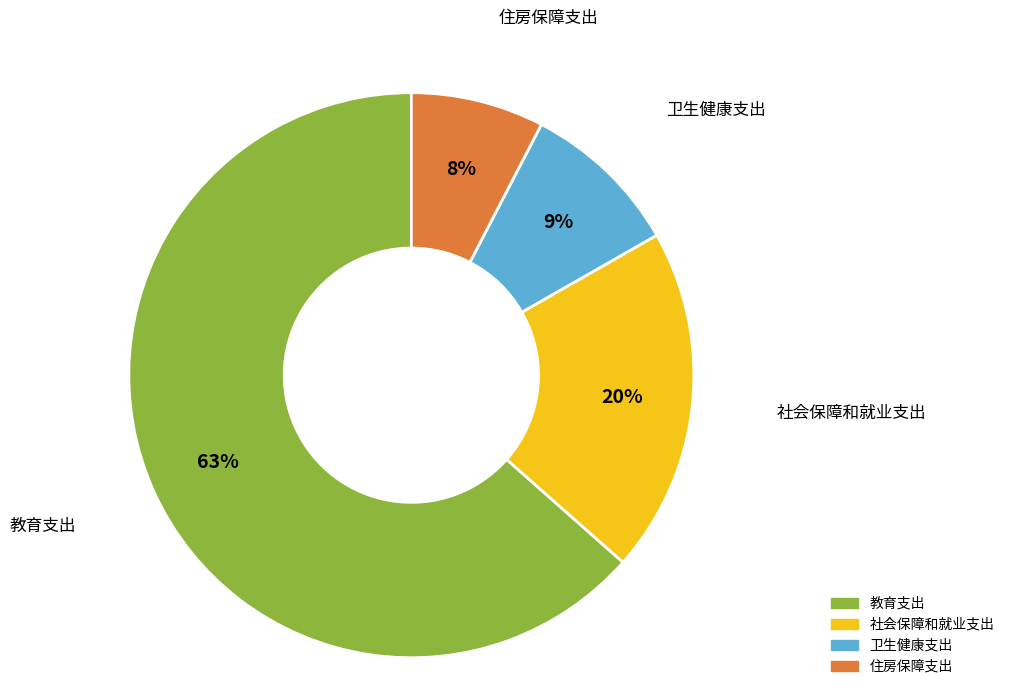

What is the majority slice?

教育支出